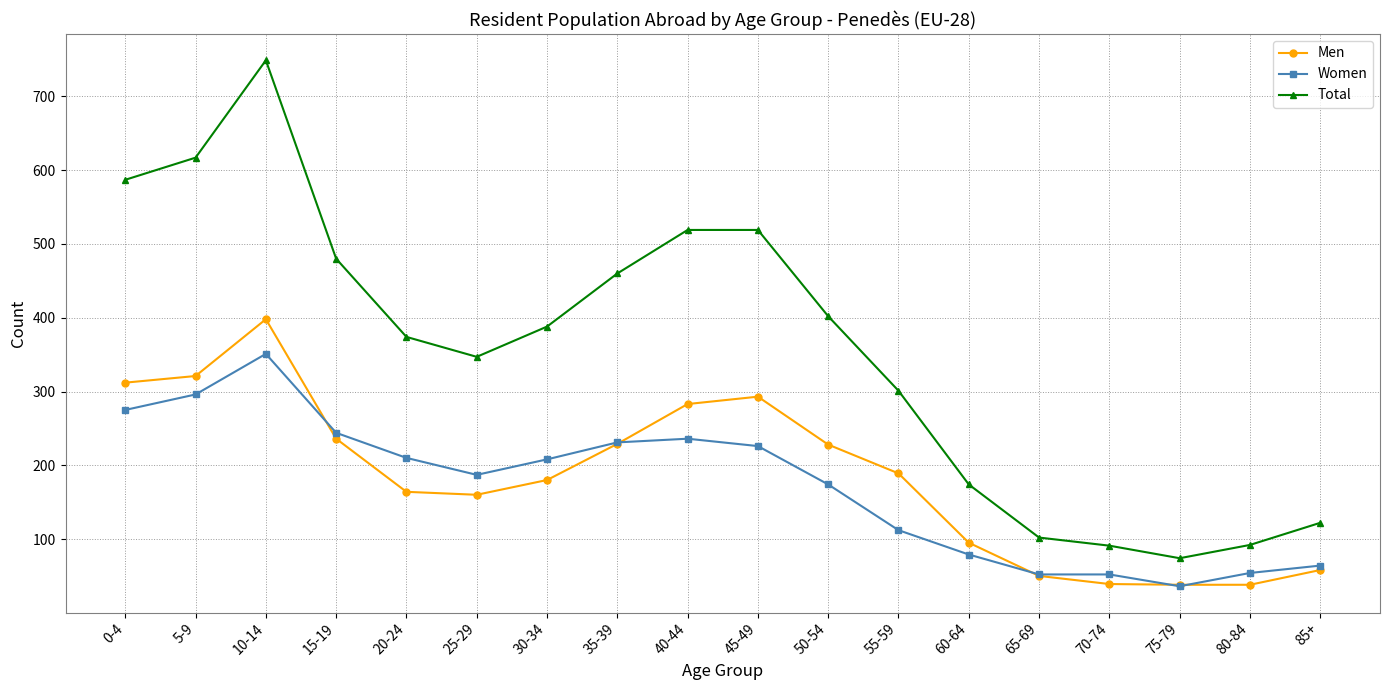

Read the Women value at 75-79, to the nearest 5.

35